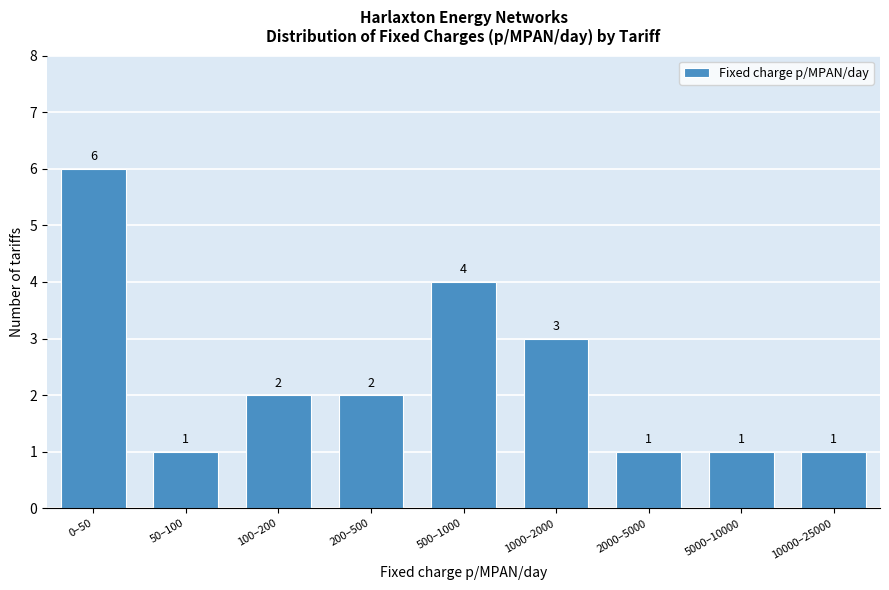

Reading left to right, list all the values displayed in this chart.

0–50=6	50–100=1	100–200=2	200–500=2	500–1000=4	1000–2000=3	2000–5000=1	5000–10000=1	10000–25000=1